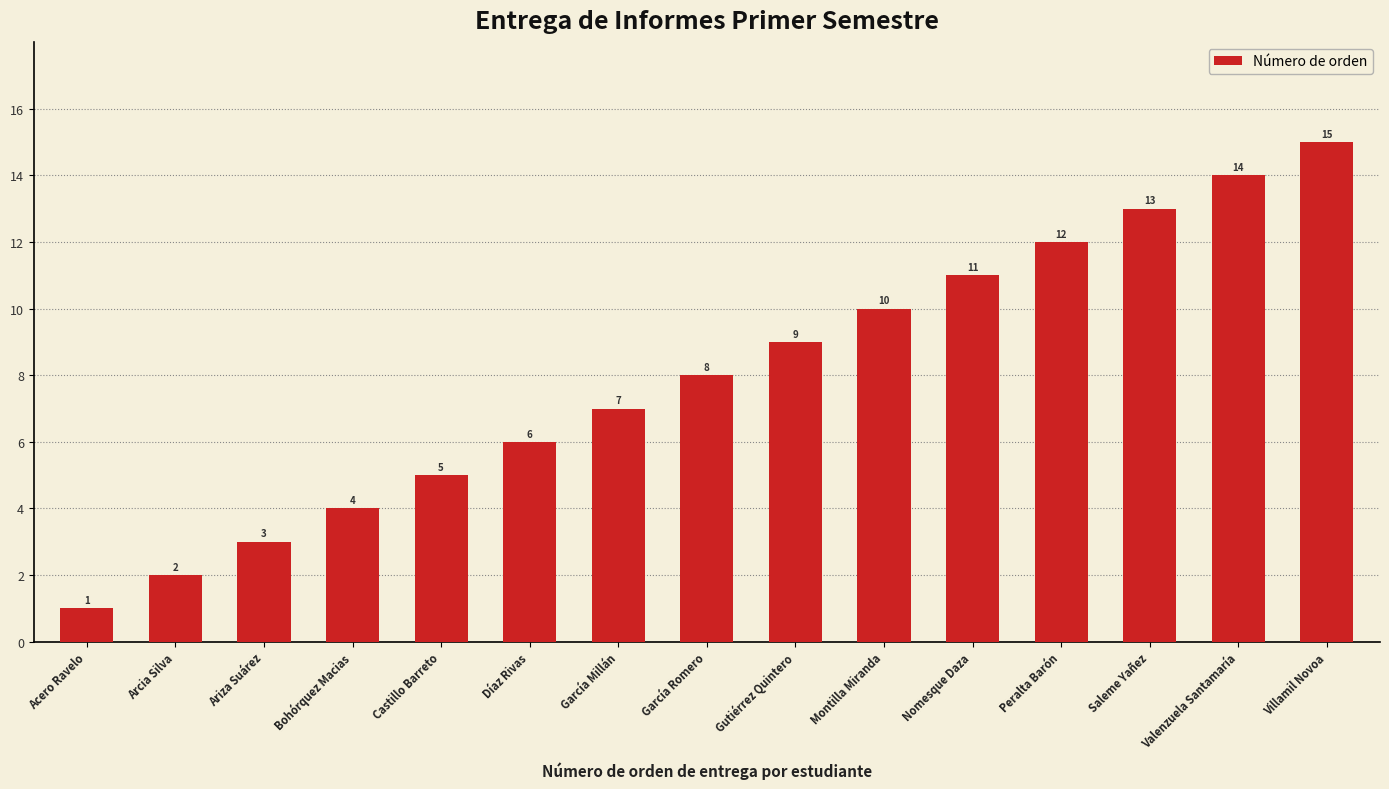

How many series are shown in this chart?

1